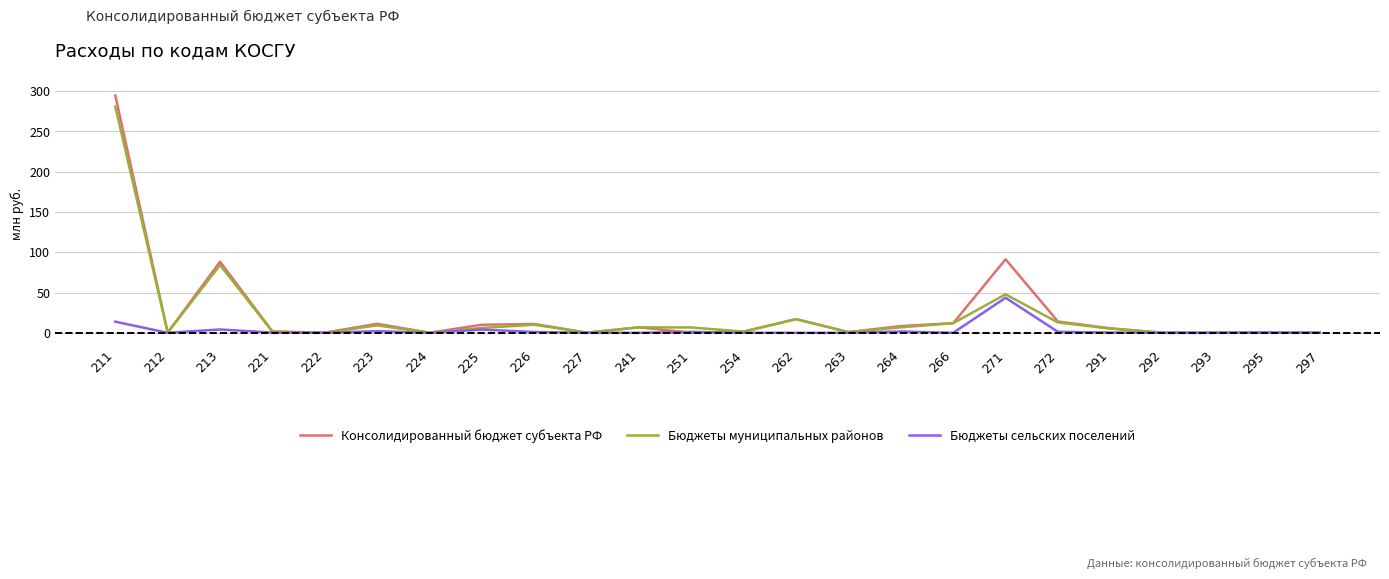

Where is the first local minimum for Бюджеты муниципальных районов?

212